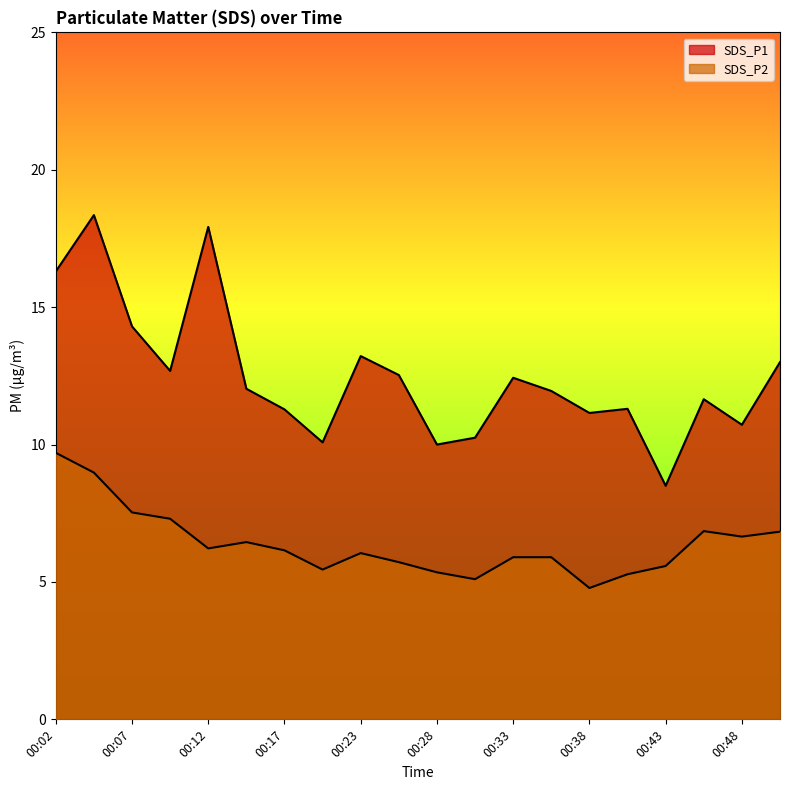

Which has a higher value, 00:51 or 00:43?

00:51